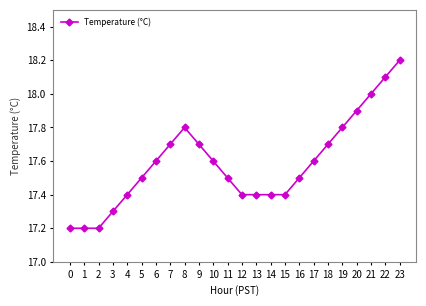

Does the chart display data point markers on the line(s)?

Yes